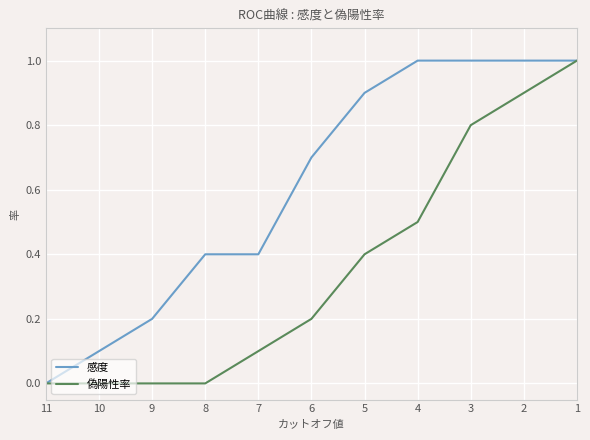

Which series has the widest spread of values?

感度